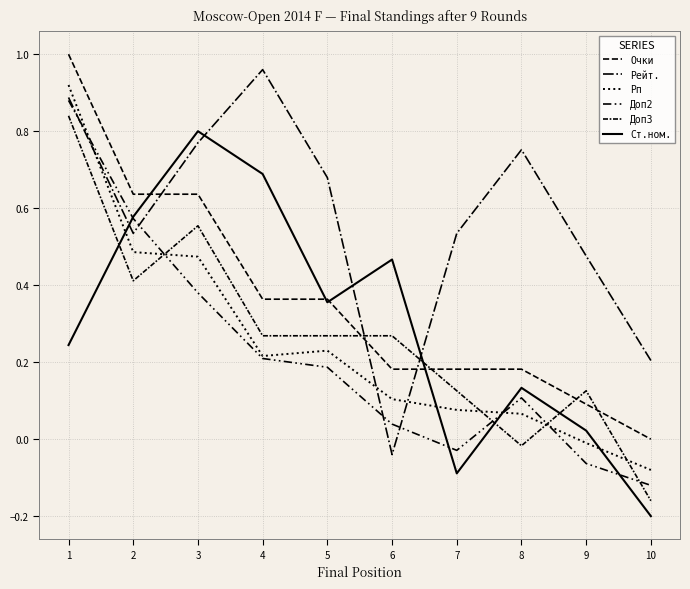

What is the average value of the Ст.ном. series?

0.3